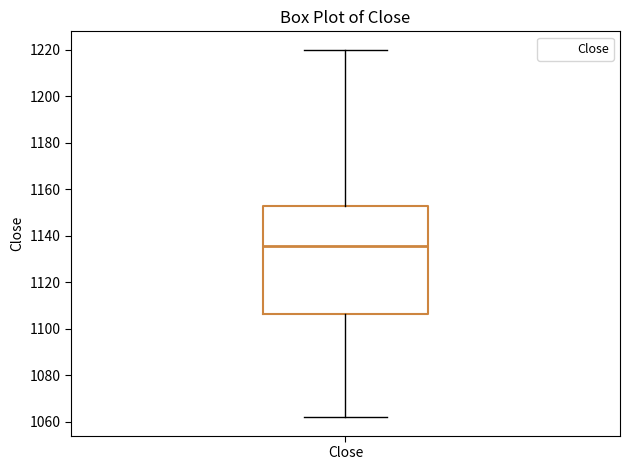

Transcribe this box plot: give where the median line is, the range the box spans, and where the two whiskers end, as read against the y-axis. The values are not printed on the chart, so give them approximately, as read against the axis.

median 1136, box 1106 to 1154, whiskers 1062 to 1220